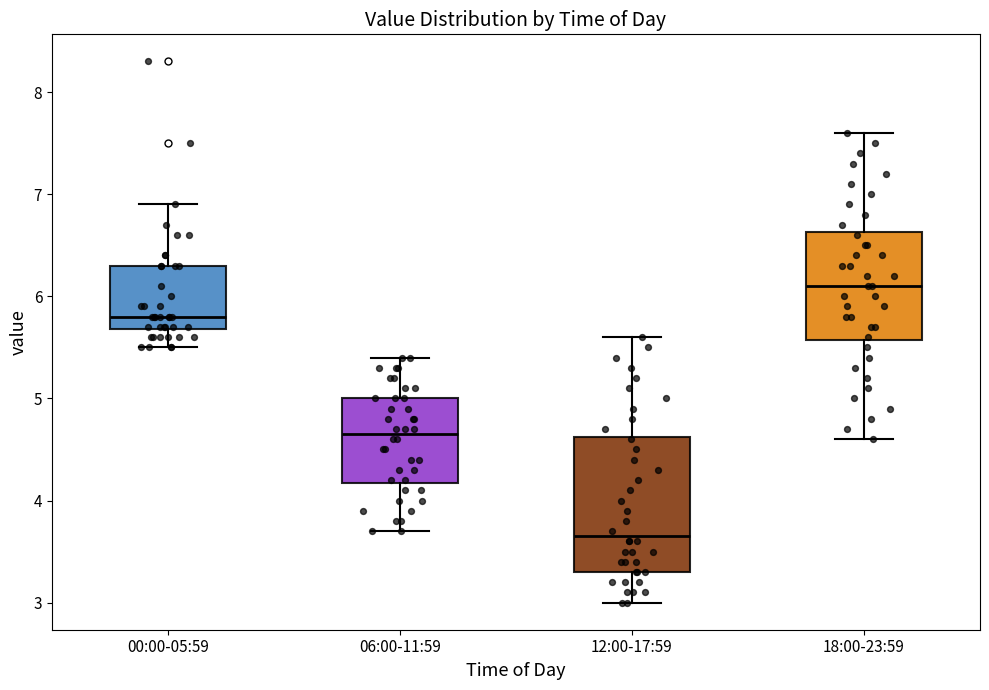

Reading left to right, transcribe this box plot: for each box, give where its median line is, the range the box spans, and where its two whiskers end, as read against the y-axis. The values are not printed on the chart, so give them approximately, as read against the axis.

00:00-05:59: median 5.8, box 5.7 to 6.3, whiskers 5.5 to 6.9
06:00-11:59: median 4.7, box 4.2 to 5.0, whiskers 3.7 to 5.4
12:00-17:59: median 3.7, box 3.3 to 4.6, whiskers 3.0 to 5.6
18:00-23:59: median 6.1, box 5.6 to 6.6, whiskers 4.6 to 7.6